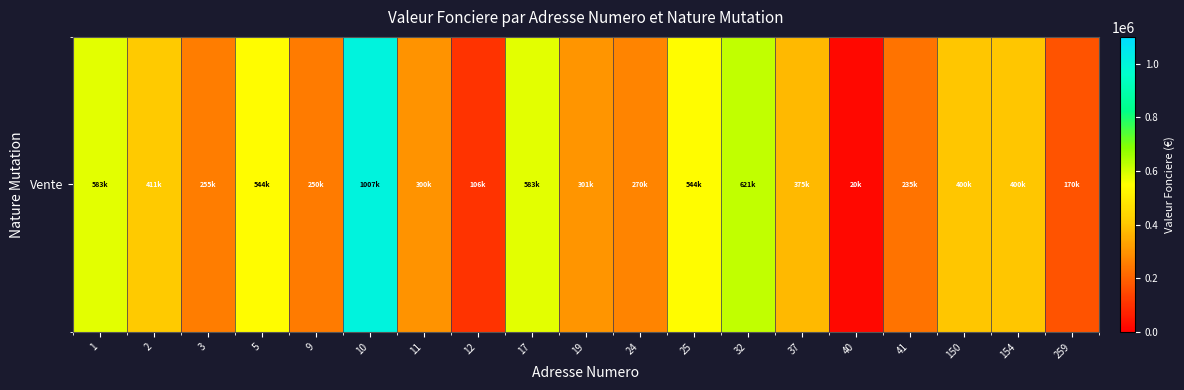

Count the number of data series in this chart.

1